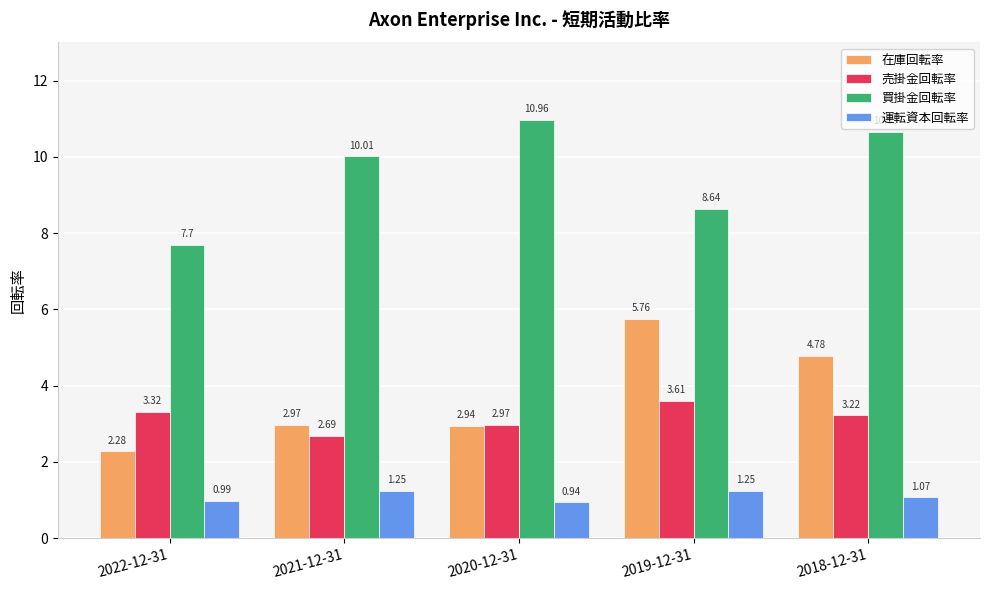

Which label corresponds to the largest value in the chart?

2020-12-31